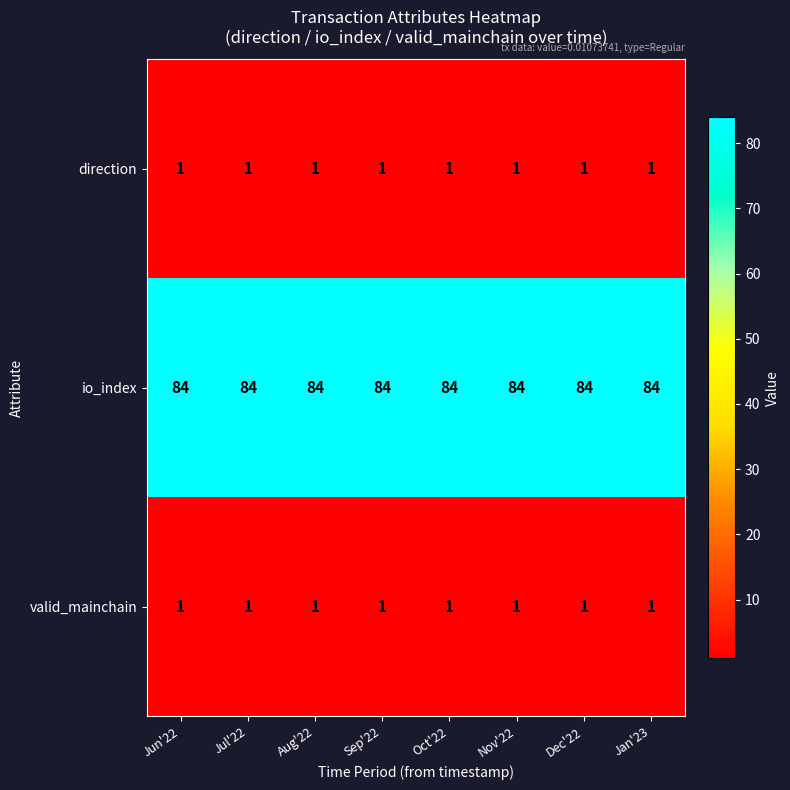

Which series has the largest total across all categories?

io_index